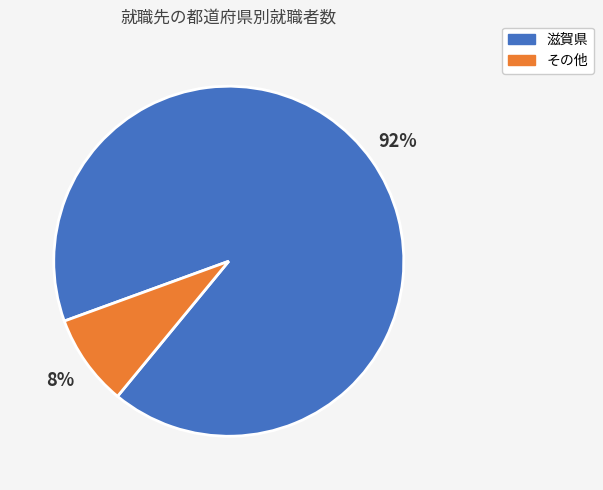

Is there any slice that represents more than half of the pie?

Yes